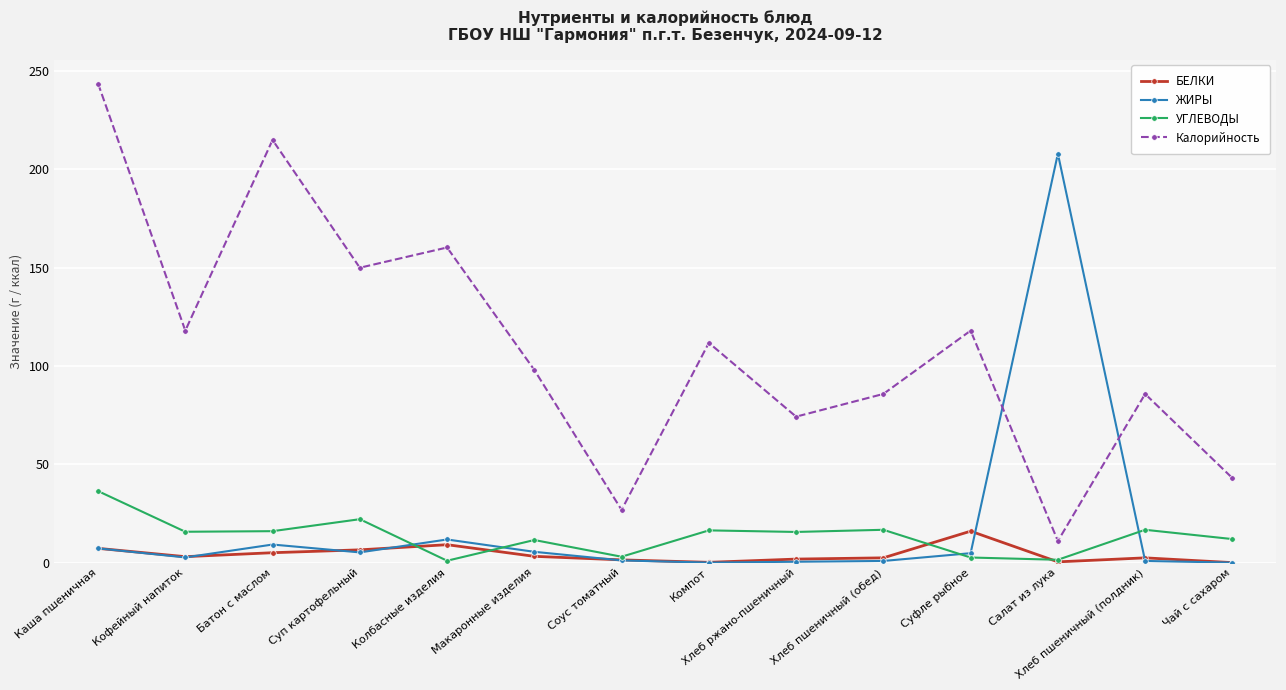

What is the maximum value for ЖИРЫ?

208.0